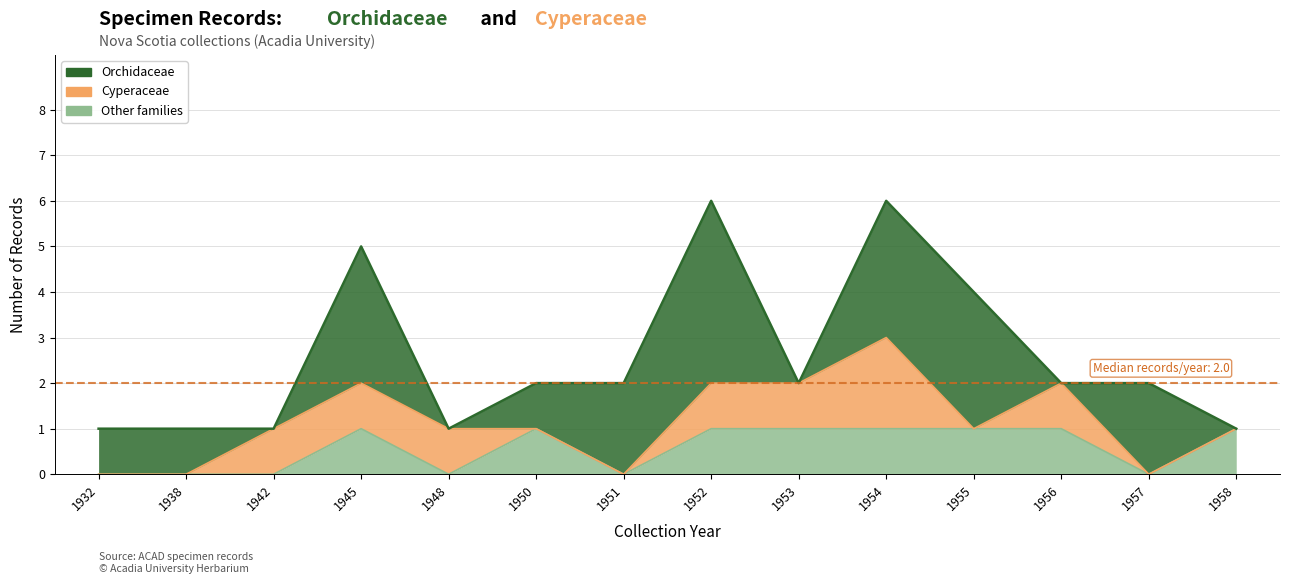

At which category is the sum across all series the highest?

1952